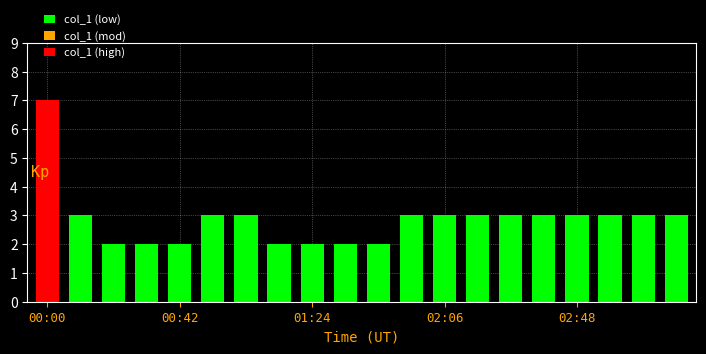

What is the value of the 8th bar from the left?

2